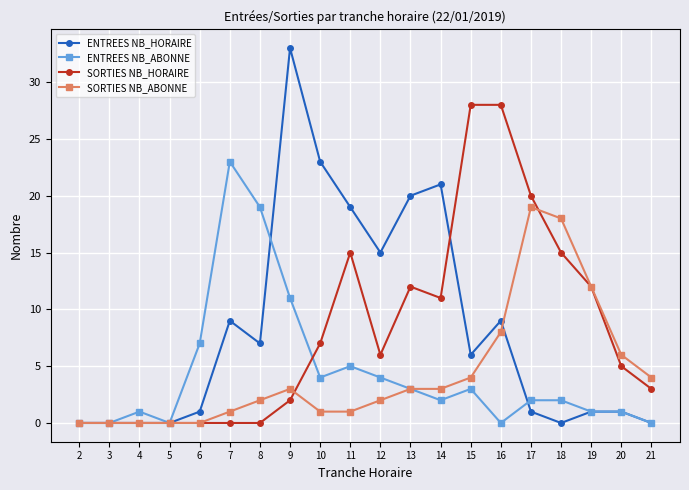

The value of ENTREES NB_ABONNE at 16 is -11. True or false?

False